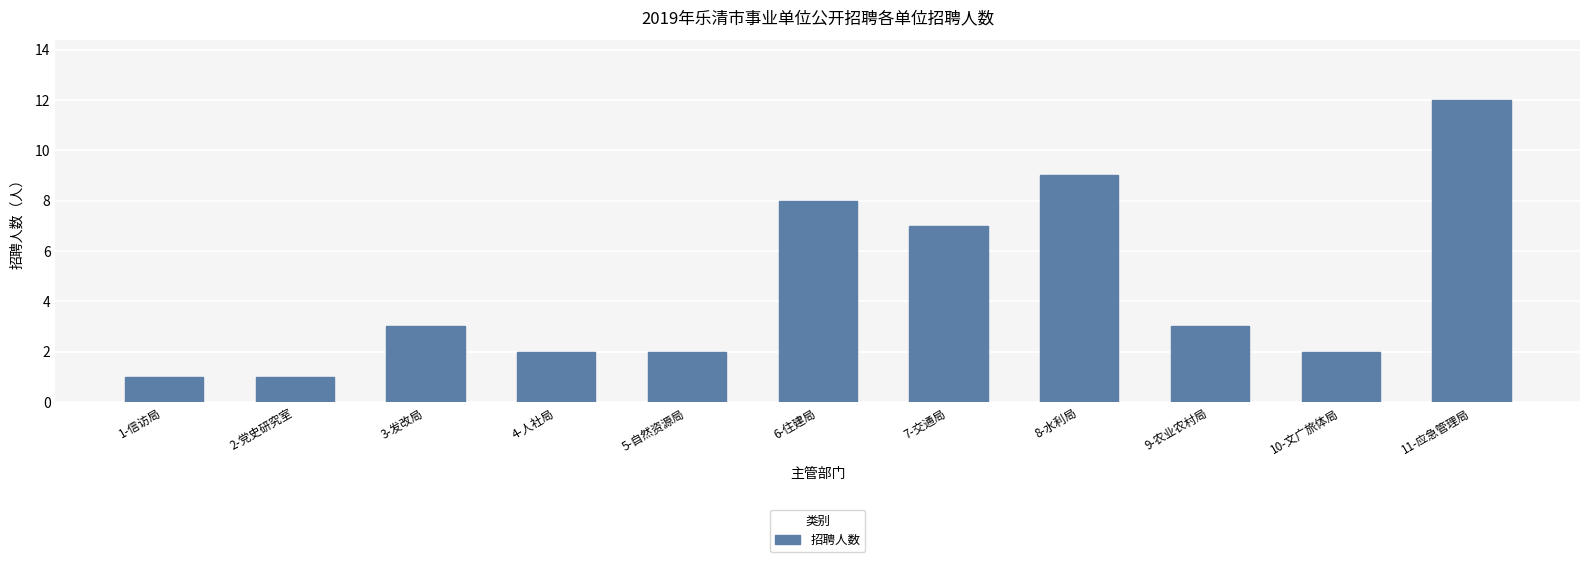

Reading left to right, what are all the values shown in this chart?

1	1	3	2	2	8	7	9	3	2	12